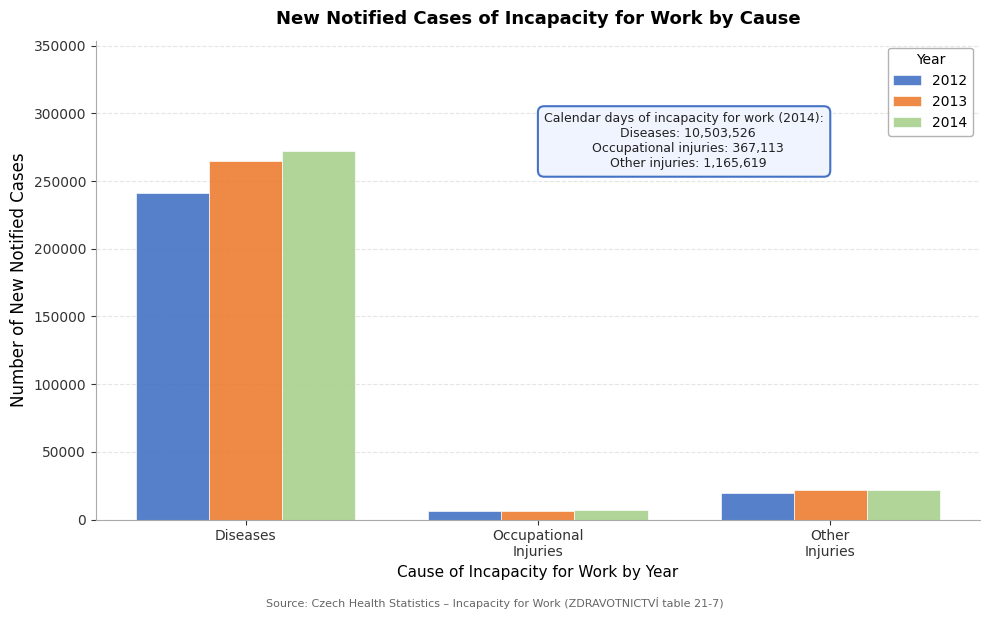

Reading right to left, list all the values displayed in this chart.

2012: 19553	6184	241044
2013: 21769	6023	264790
2014: 21944	6890	272036